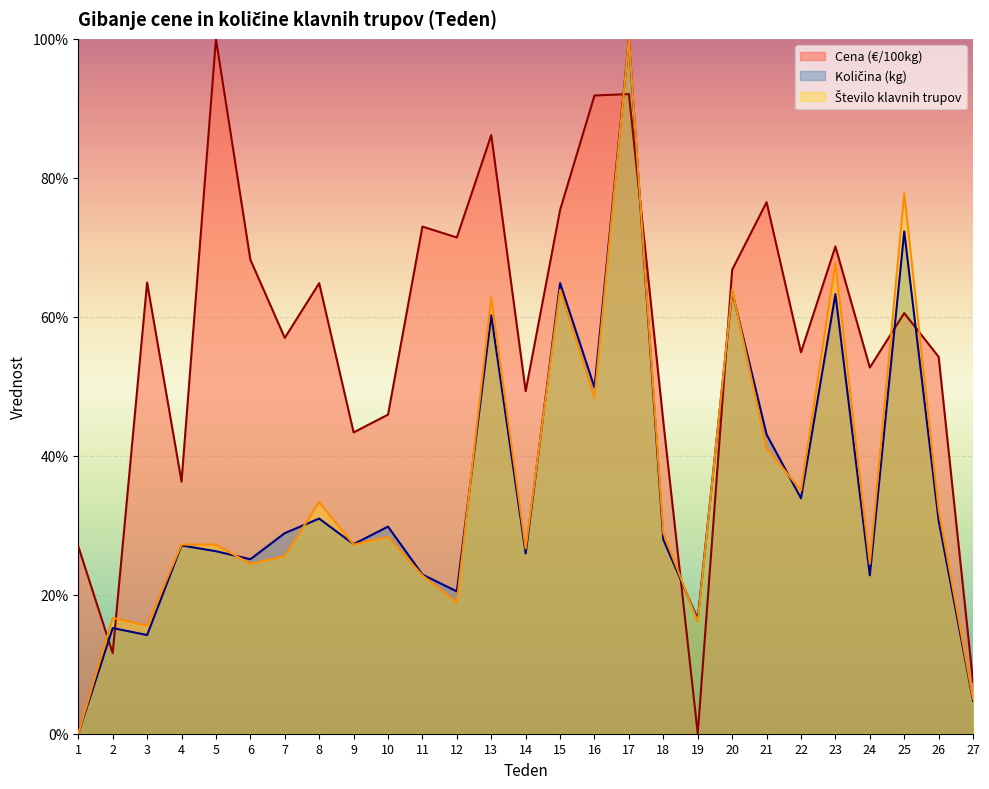

Which series has the largest total across all categories?

Cena (€/100kg)